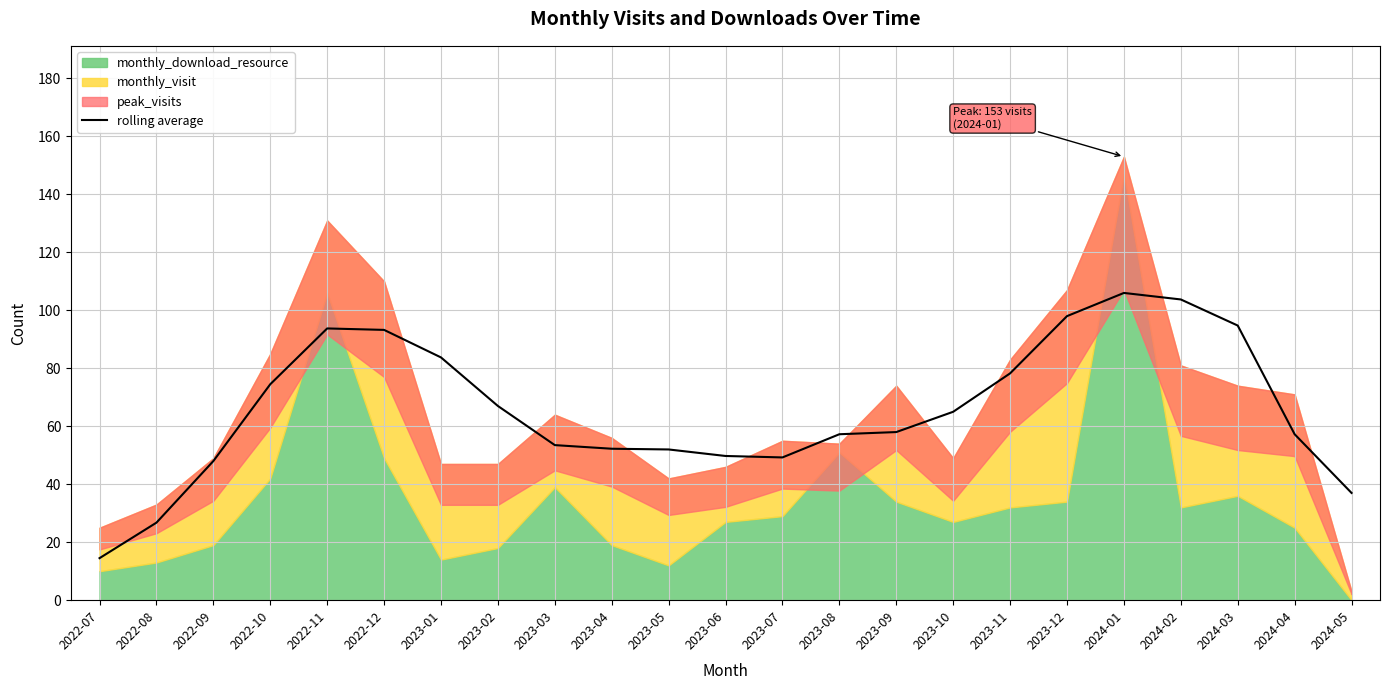

What is the difference between the second highest and minimum values?

89.2